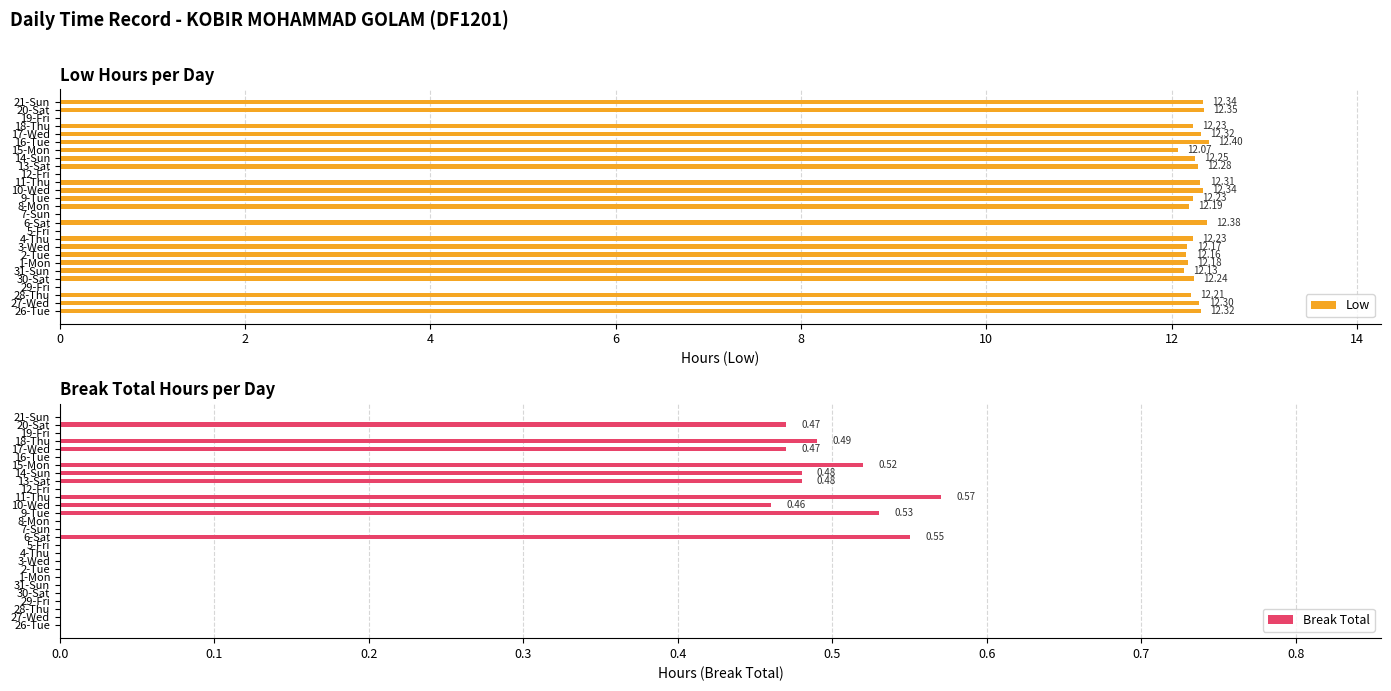

Is it true that Break Total equals -0.2 at 12-Fri?

False